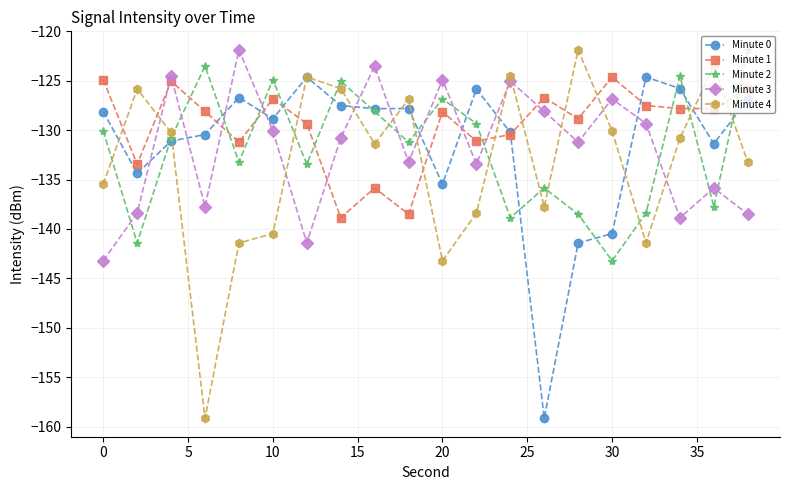

How many interior local peaks does the Minute 4 series have?

6